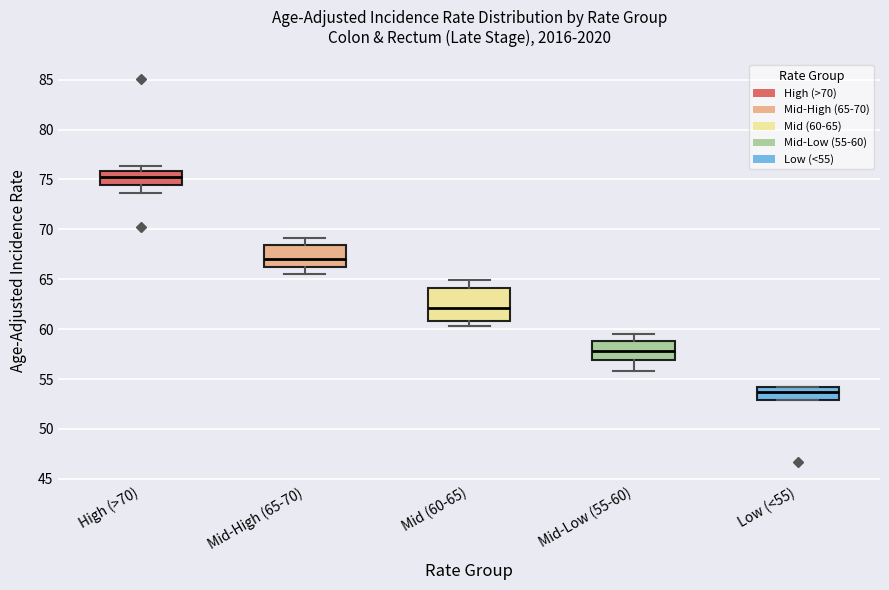

Where is the upper edge of the box for High (>70) on the y-axis? The values are not printed on the chart, so give them approximately, as read against the axis.

76.0